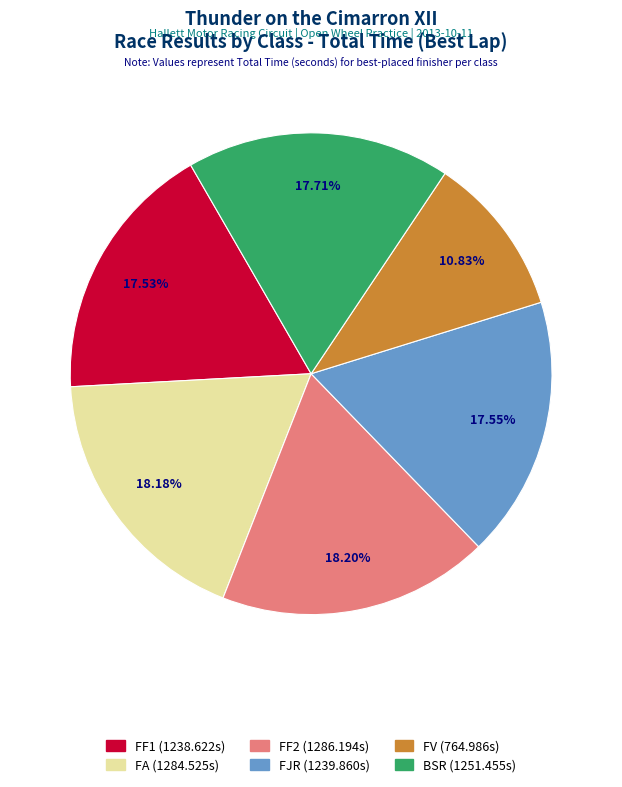

True or false: FA accounts for 25% of the total.

False